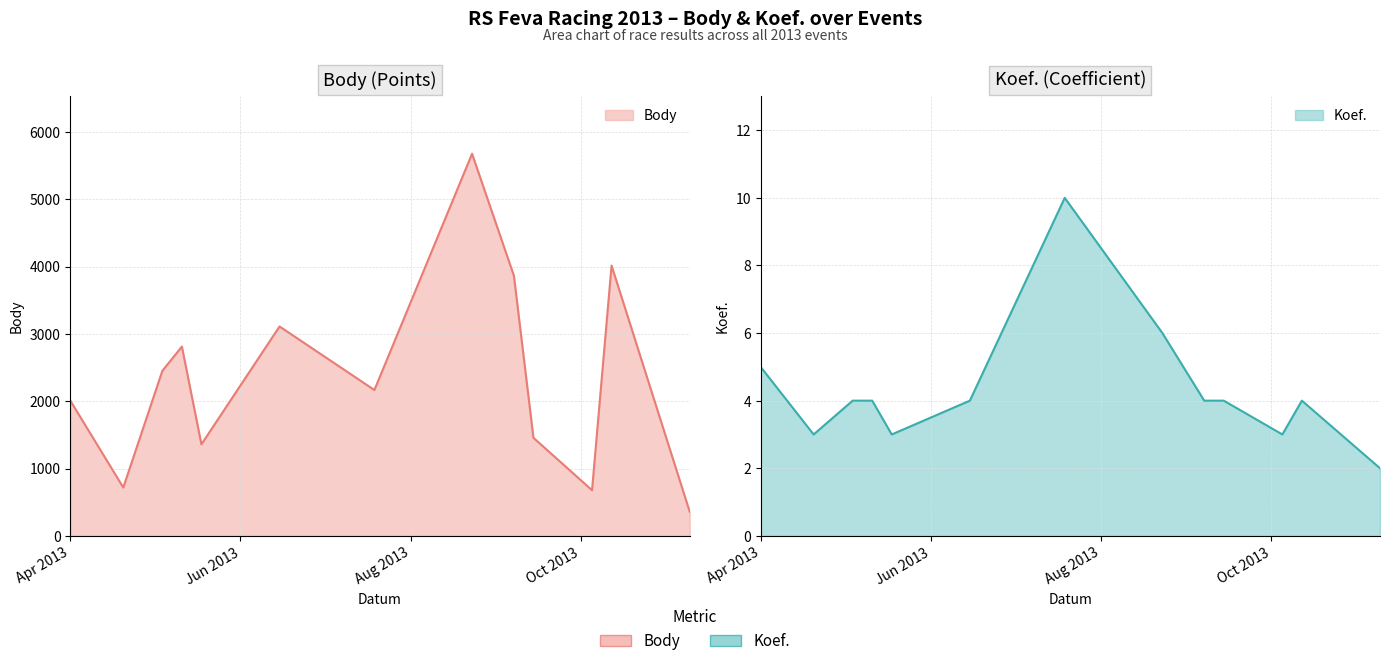

What is the label of the 7th point from the left?

2013-07-19